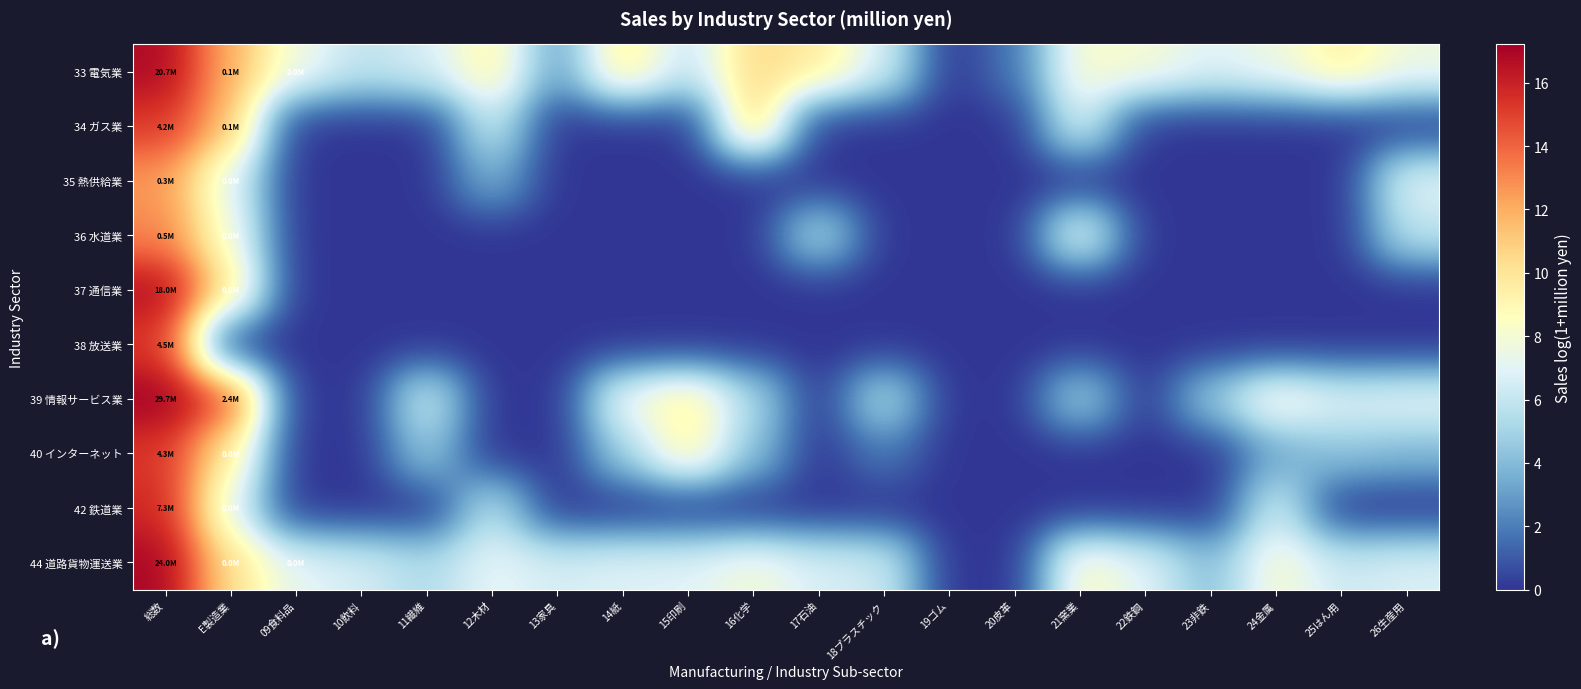

What is the difference between the highest and lowest values at 総数?

4.6